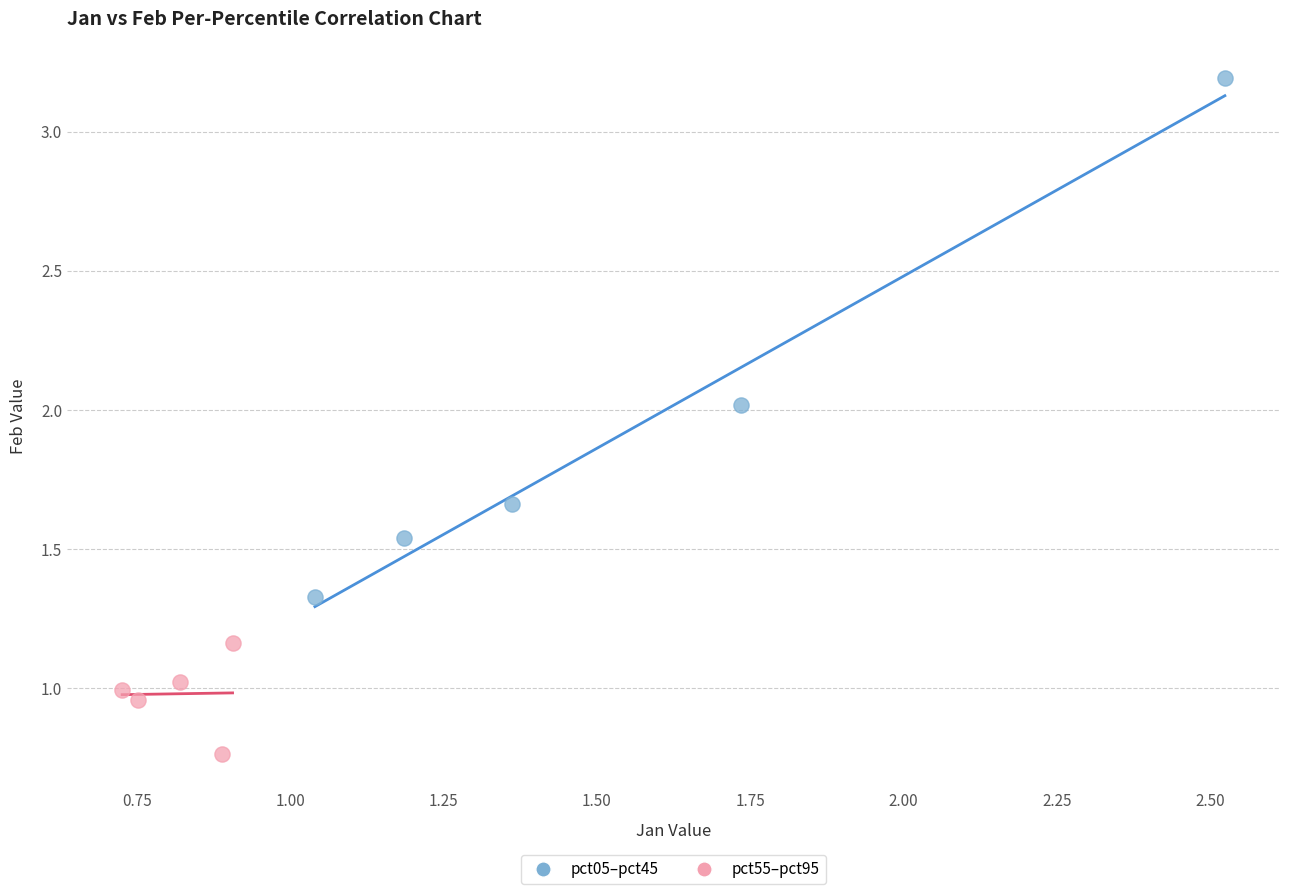

Which series contains the highest Y value?

pct05–pct45